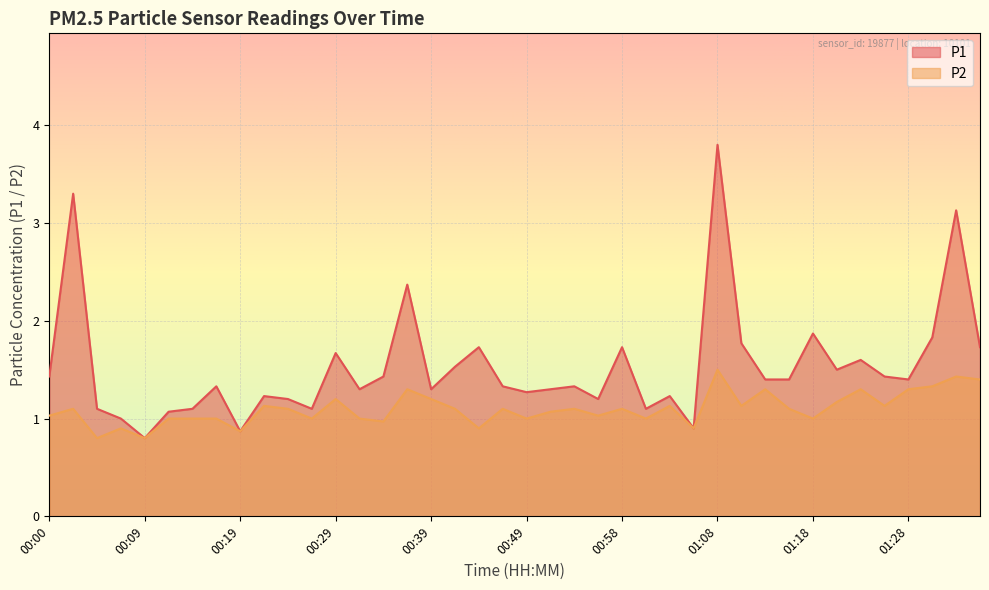

Reading left to right, list all the values displayed in this chart.

P1: 00:00=1.4	00:02=3.3	00:04=1.1	00:07=1.0	00:09=0.8	00:12=1.1	00:14=1.1	00:17=1.3	00:19=0.9	00:22=1.2	00:24=1.2	00:27=1.1	00:29=1.7	00:31=1.3	00:34=1.4	00:36=2.4	00:39=1.3	00:41=1.5	00:44=1.7	00:46=1.3	00:49=1.3	00:51=1.3	00:54=1.3	00:56=1.2	00:58=1.7	01:01=1.1	01:03=1.2	01:06=0.9	01:08=3.8	01:11=1.8	01:13=1.4	01:16=1.4	01:18=1.9	01:21=1.5	01:23=1.6	01:26=1.4	01:28=1.4	01:31=1.8	01:33=3.1	01:36=1.7
P2: 00:00=1.0	00:02=1.1	00:04=0.8	00:07=0.9	00:09=0.8	00:12=1.0	00:14=1.0	00:17=1.0	00:19=0.9	00:22=1.1	00:24=1.1	00:27=1.0	00:29=1.2	00:31=1.0	00:34=1.0	00:36=1.3	00:39=1.2	00:41=1.1	00:44=0.9	00:46=1.1	00:49=1.0	00:51=1.1	00:54=1.1	00:56=1.0	00:58=1.1	01:01=1.0	01:03=1.1	01:06=0.9	01:08=1.5	01:11=1.1	01:13=1.3	01:16=1.1	01:18=1.0	01:21=1.2	01:23=1.3	01:26=1.1	01:28=1.3	01:31=1.3	01:33=1.4	01:36=1.4